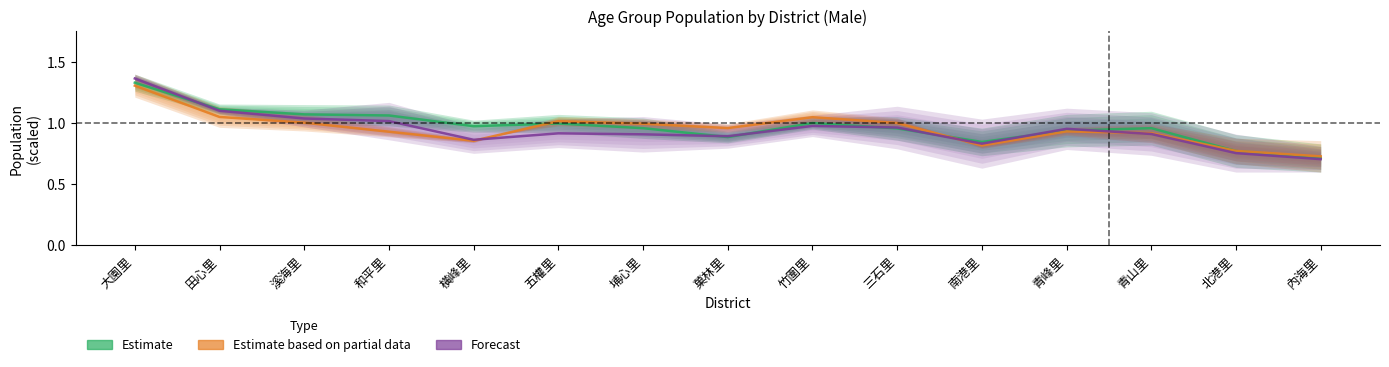

What is the label of the 8th point from the left?

菓林里